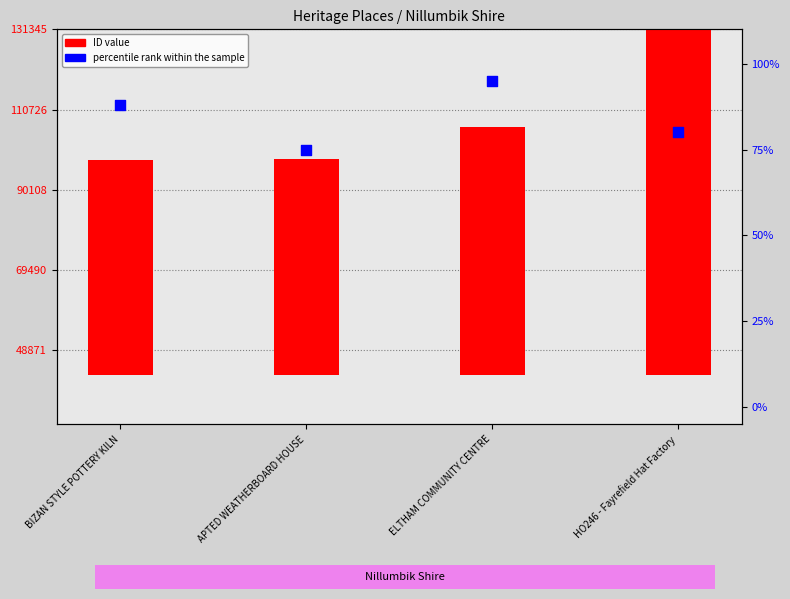

Which series contains the highest Y value?

ID value